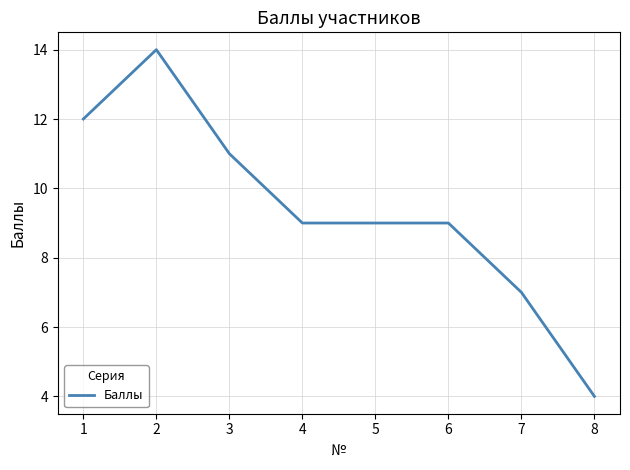

At which label does the data first exceed 9?

1